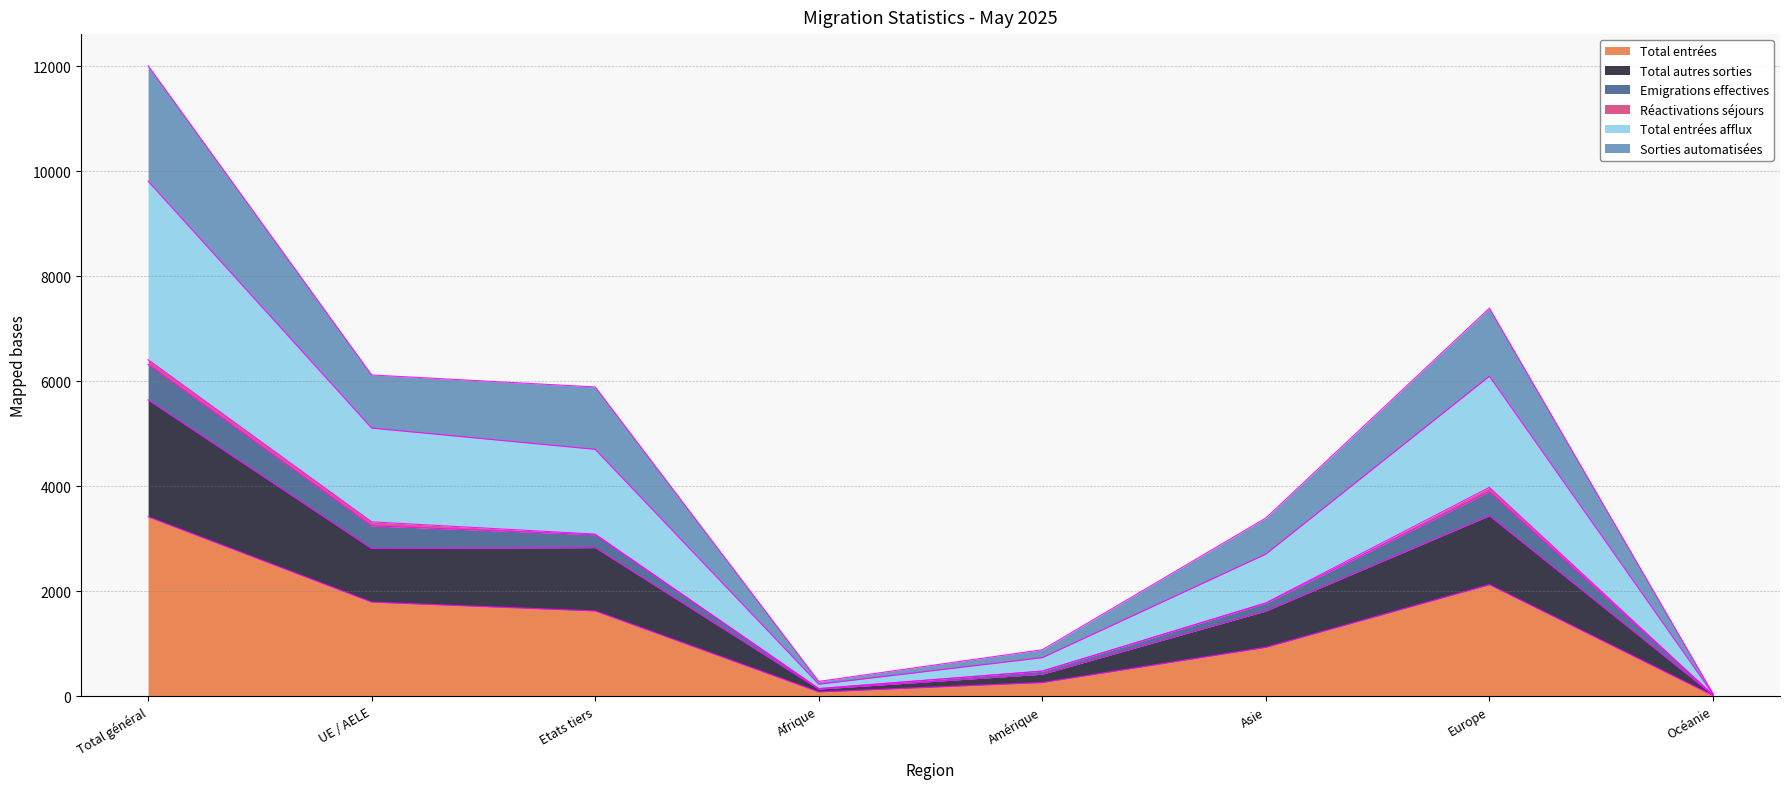

What is the highest value of the Total entrées series?

3420